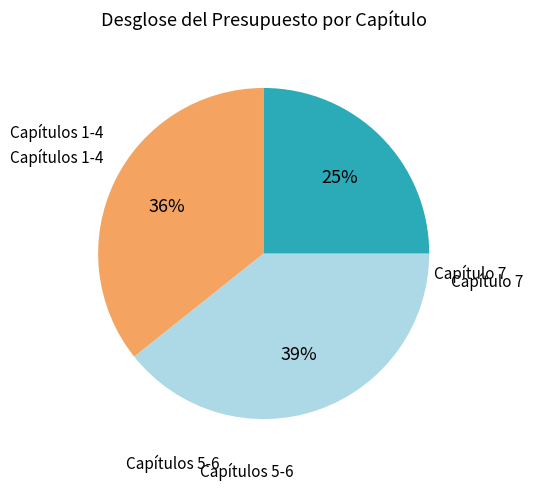

Is there a majority slice in this chart?

No